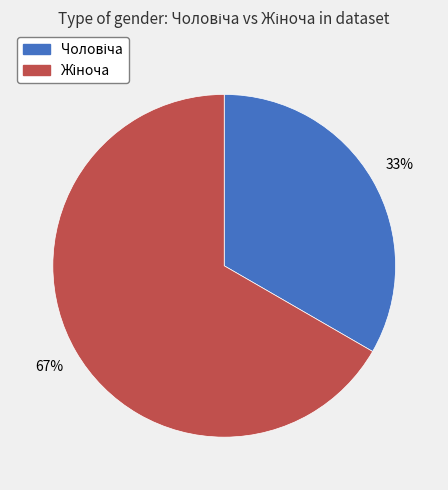

Does any single category account for the majority?

Yes